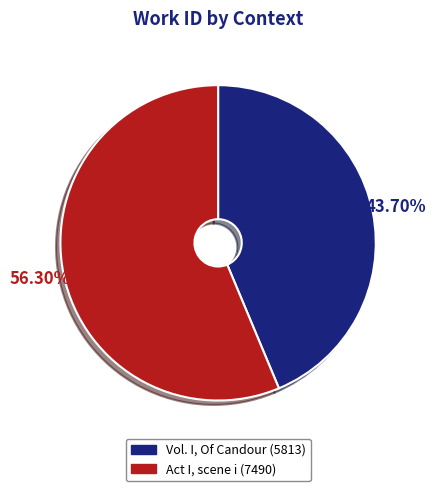

Combined, what portion of the pie is Act I, scene i and Vol. I, Of Candour?

100.0%